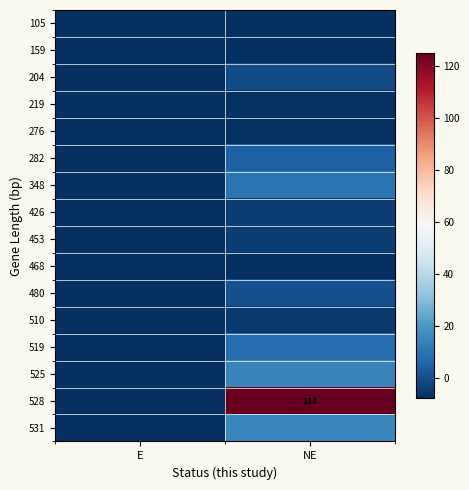

What is the total value across all series at E?

-126.0